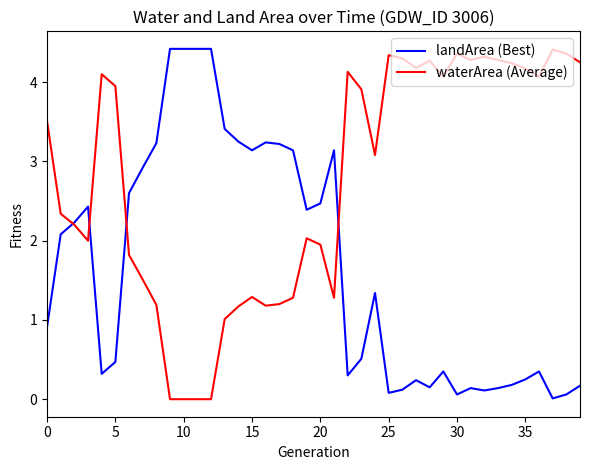

What is the maximum value shown in the chart?

4.4